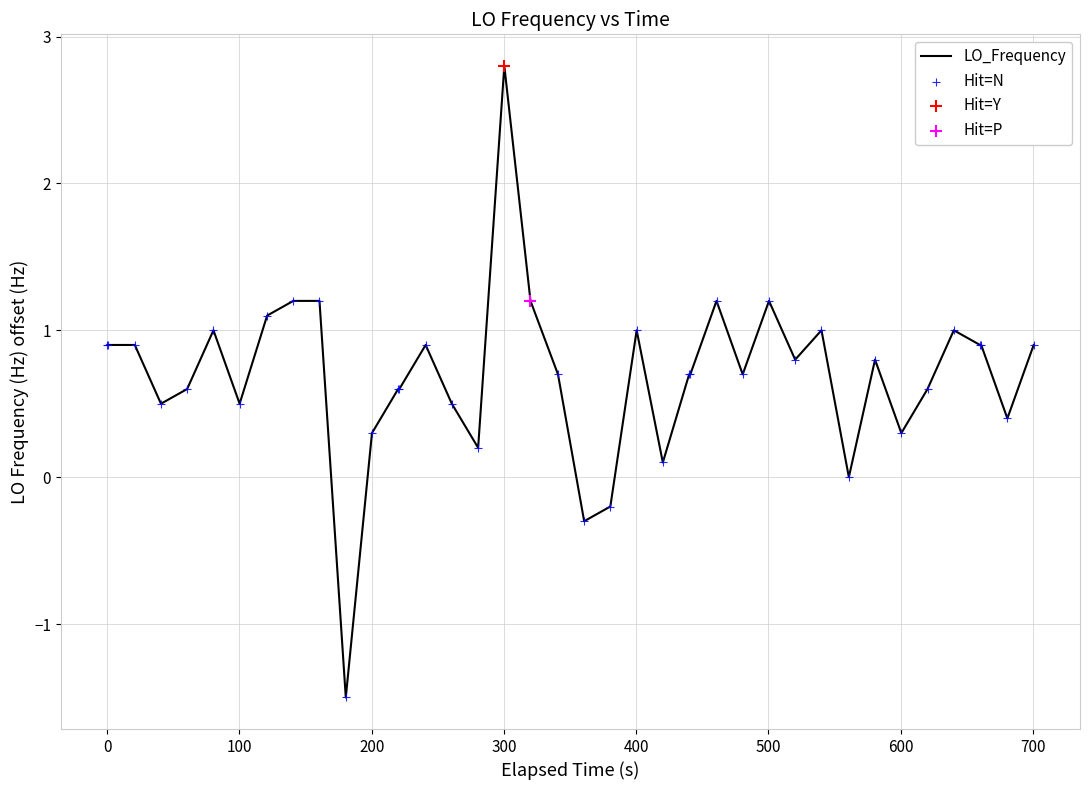

What is the difference between the maximum and minimum values?

4.3